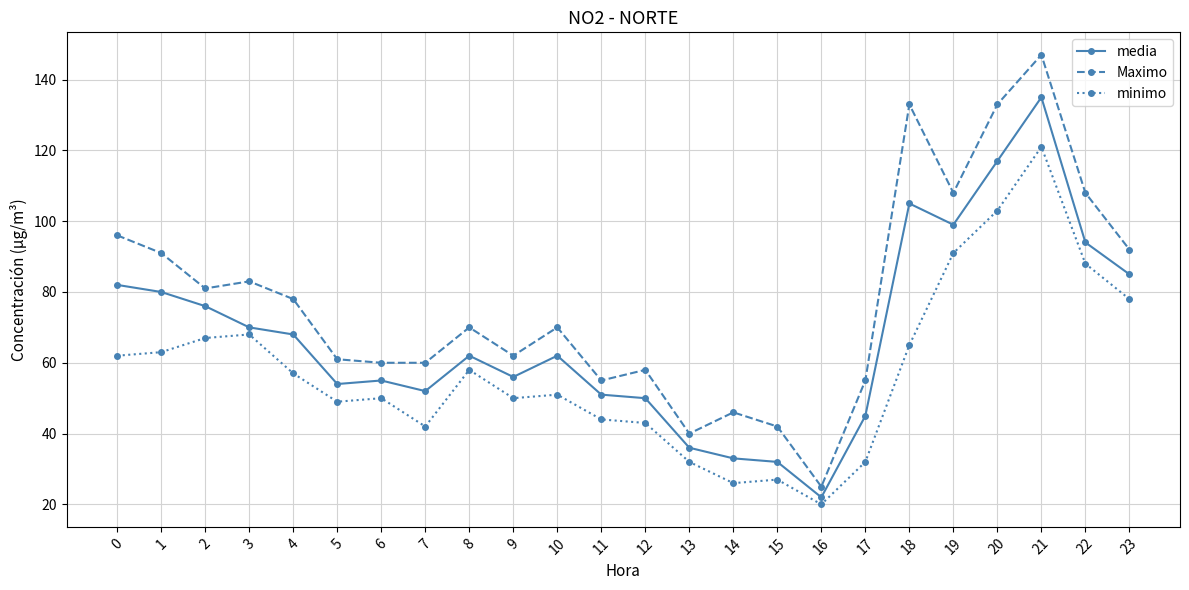

Does the chart display data point markers on the line(s)?

Yes